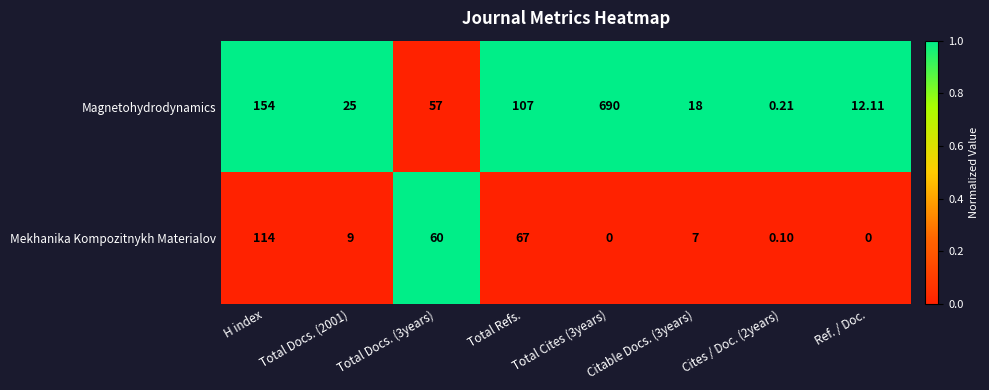

What is the maximum value shown in the chart?

690.0